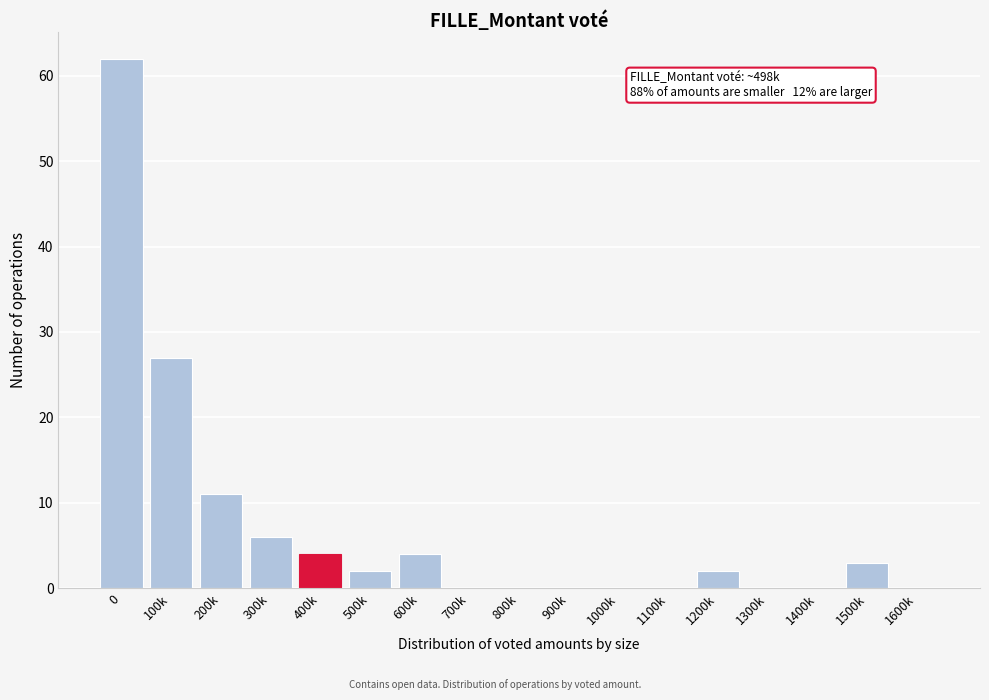

Reading left to right, transcribe all the data shown in this chart.

0=62	100k=27	200k=11	300k=6	400k=4	500k=2	600k=4	700k=0	800k=0	900k=0	1000k=0	1100k=0	1200k=2	1300k=0	1400k=0	1500k=3	1600k=0